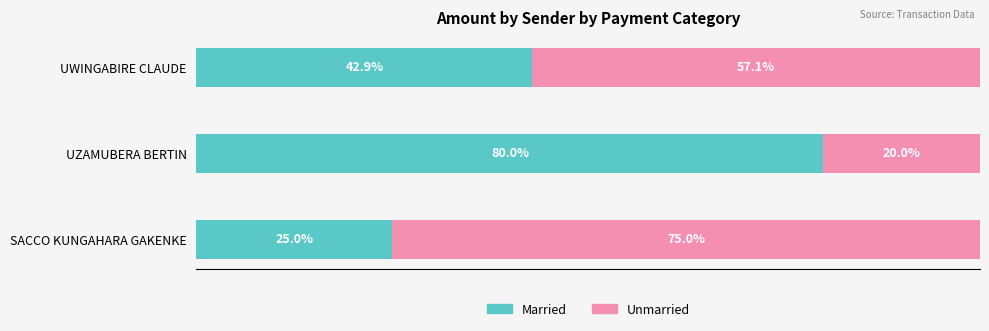

Rank the categories by Married value from highest to lowest.

UZAMUBERA BERTIN, UWINGABIRE CLAUDE, SACCO KUNGAHARA GAKENKE